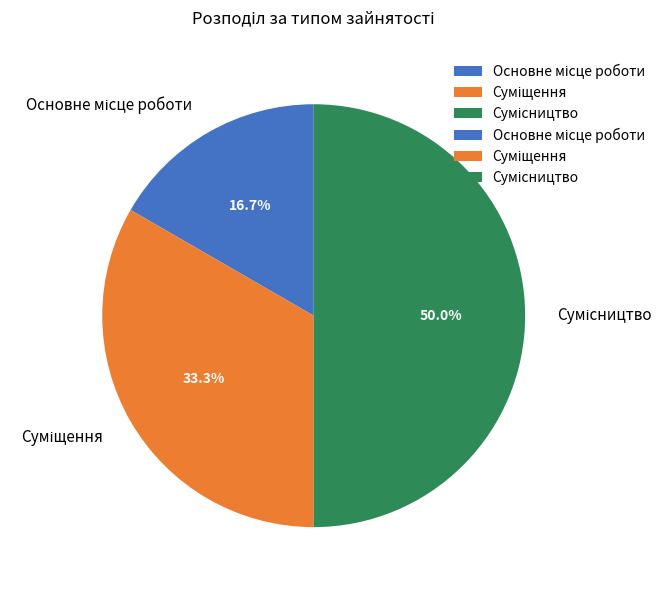

To the nearest percent, what is the average slice percentage?

33%